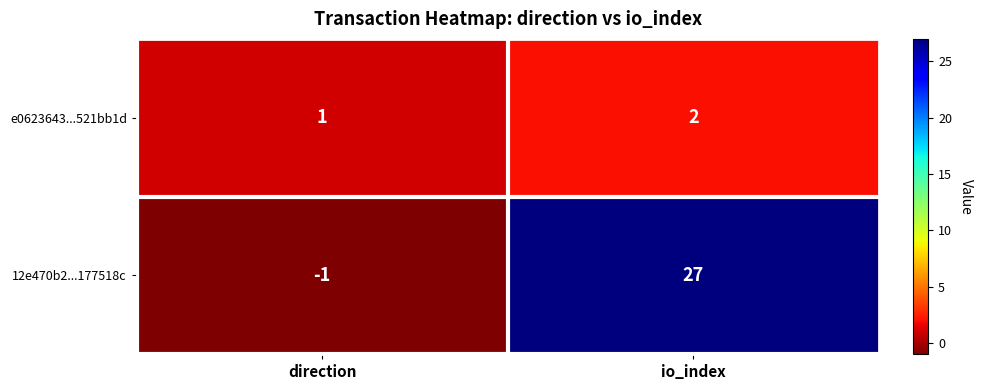

Between direction and io_index, which is larger?

io_index